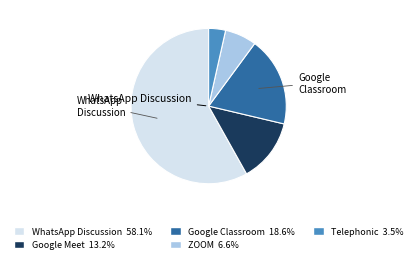

Is there any slice that represents more than half of the pie?

Yes